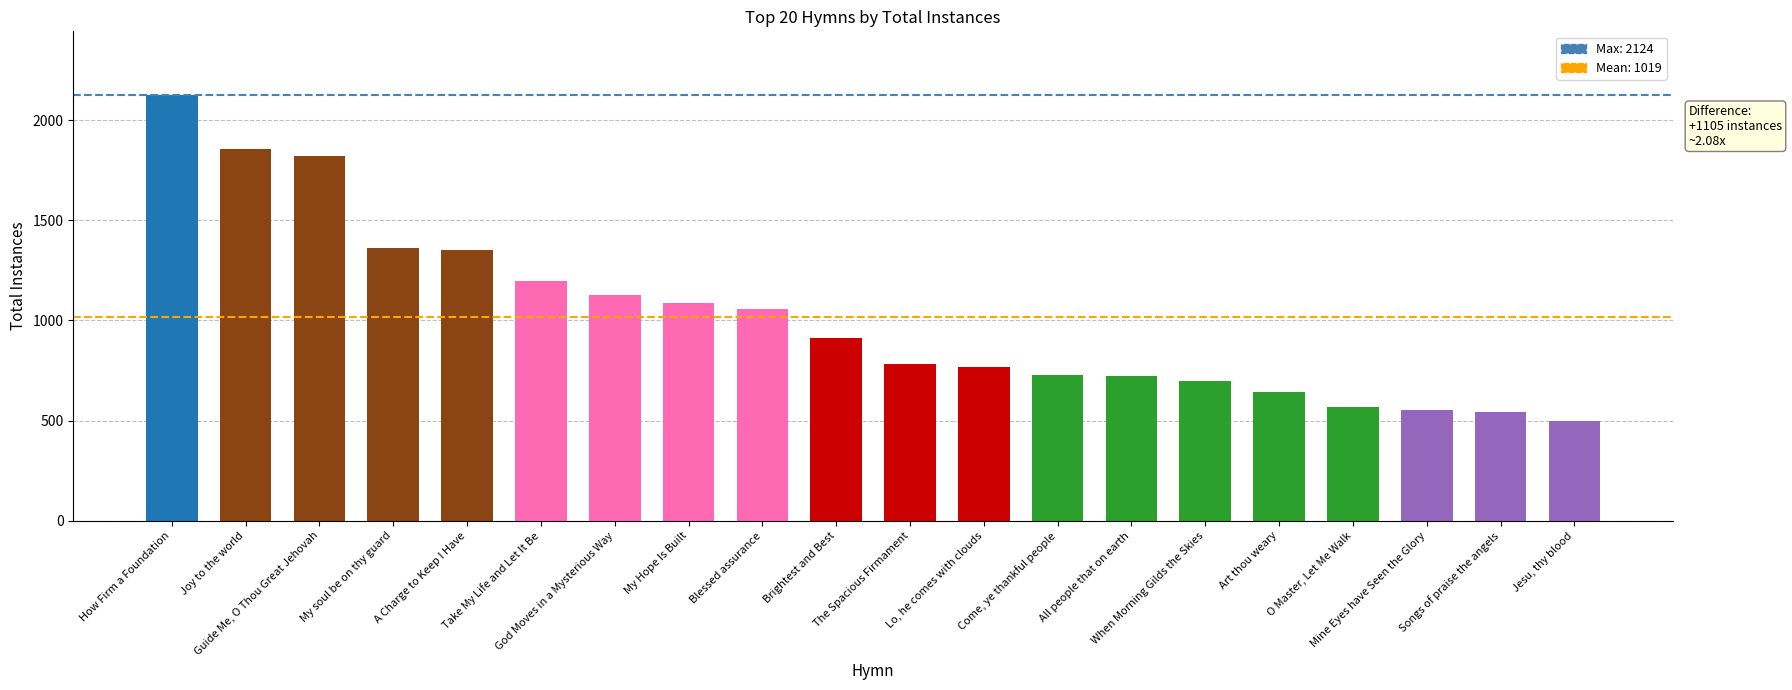

Rank the categories by value from lowest to highest.

Jesu, thy blood, Songs of praise the angels, Mine Eyes have Seen the Glory, O Master, Let Me Walk, Art thou weary, When Morning Gilds the Skies, All people that on earth, Come, ye thankful people, Lo, he comes with clouds, The Spacious Firmament, Brightest and Best, Blessed assurance, My Hope Is Built, God Moves in a Mysterious Way, Take My Life and Let It Be, A Charge to Keep I Have, My soul be on thy guard, Guide Me, O Thou Great Jehovah, Joy to the world, How Firm a Foundation